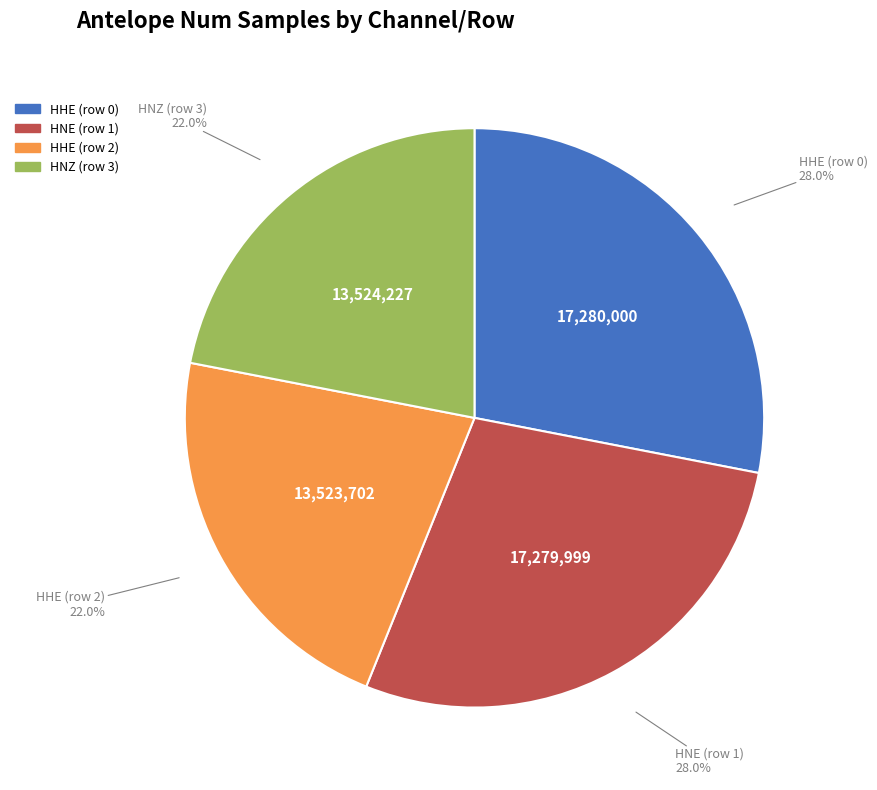

To the nearest percent, what percentage of the pie is HHE (row 0)?

28%